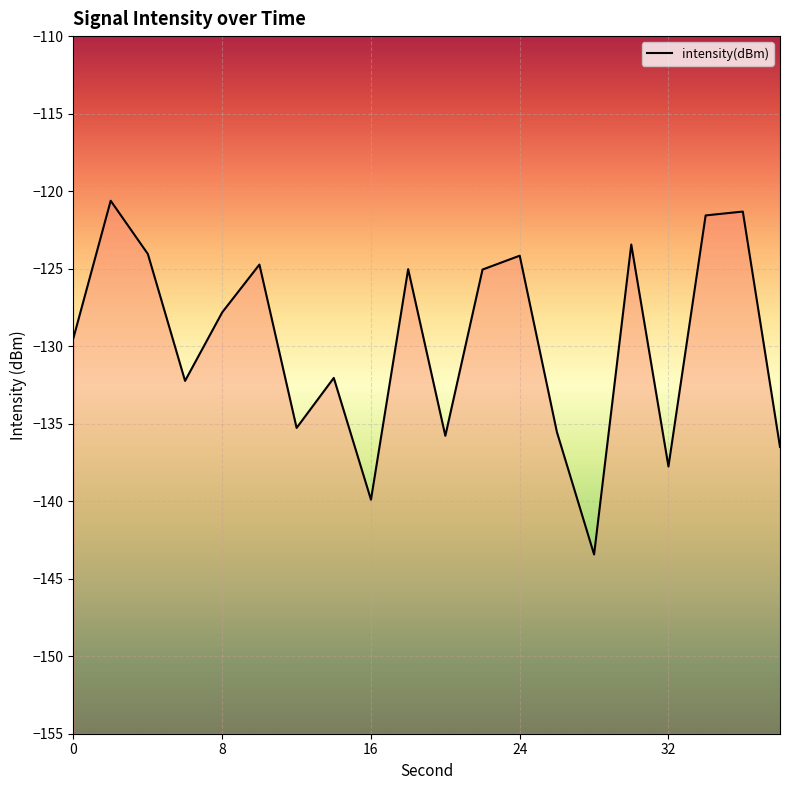

What is the value of the 1st point from the left?

-129.5